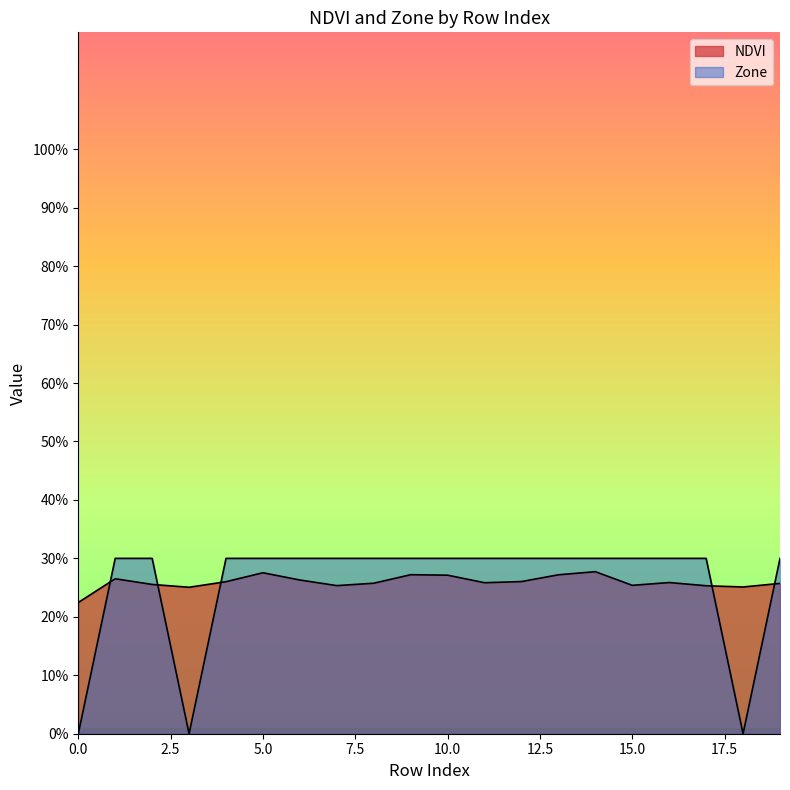

How many lines are shown in the chart?

2